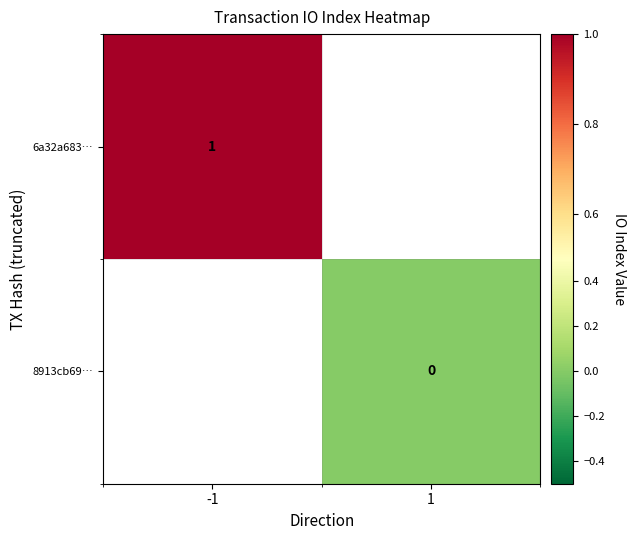

The 6a32a683… series shows 1 at -1. True or false?

True